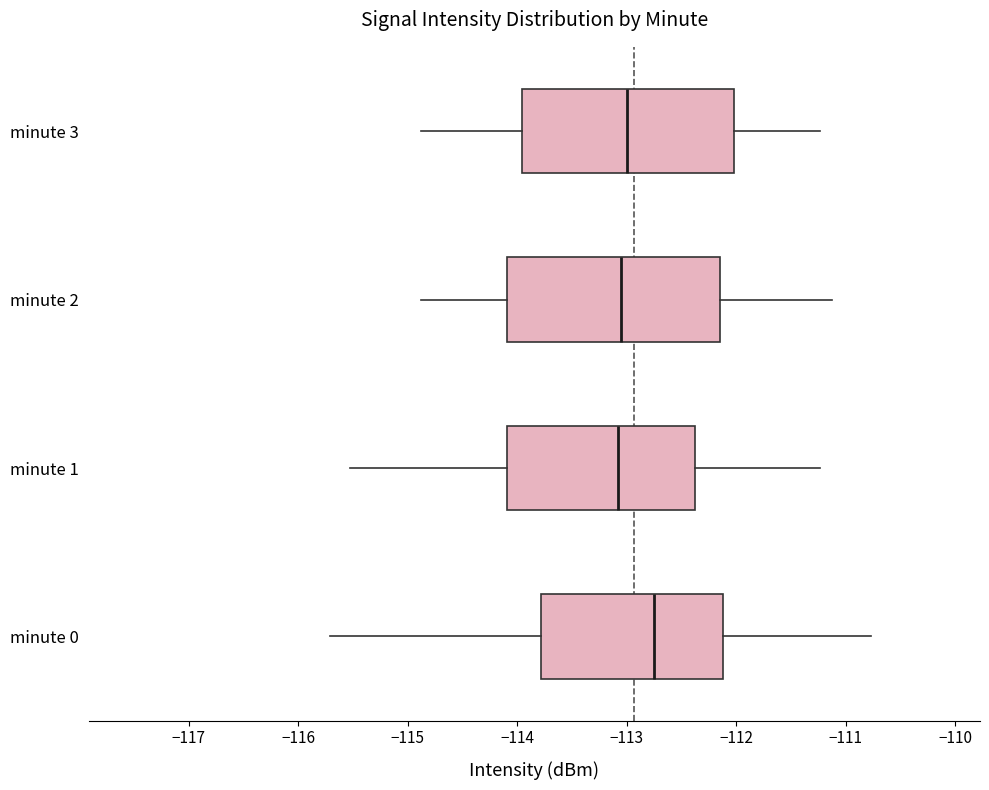

Which box has the furthest to the right median line?

minute 0